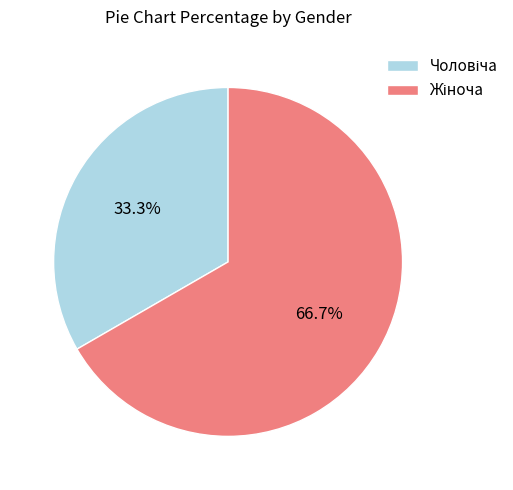

Is there a majority slice in this chart?

Yes